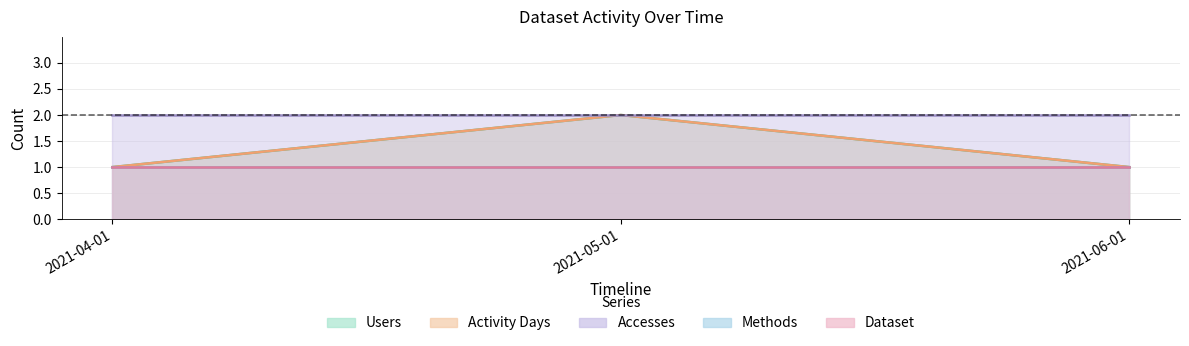

Reading left to right, extract all data points from this chart.

Users: 2021-04-01=1	2021-05-01=2	2021-06-01=1
Activity Days: 2021-04-01=1	2021-05-01=2	2021-06-01=1
Methods: 2021-04-01=1	2021-05-01=1	2021-06-01=1
Dataset: 2021-04-01=1	2021-05-01=1	2021-06-01=1
Accesses: 2021-04-01=2	2021-05-01=2	2021-06-01=2